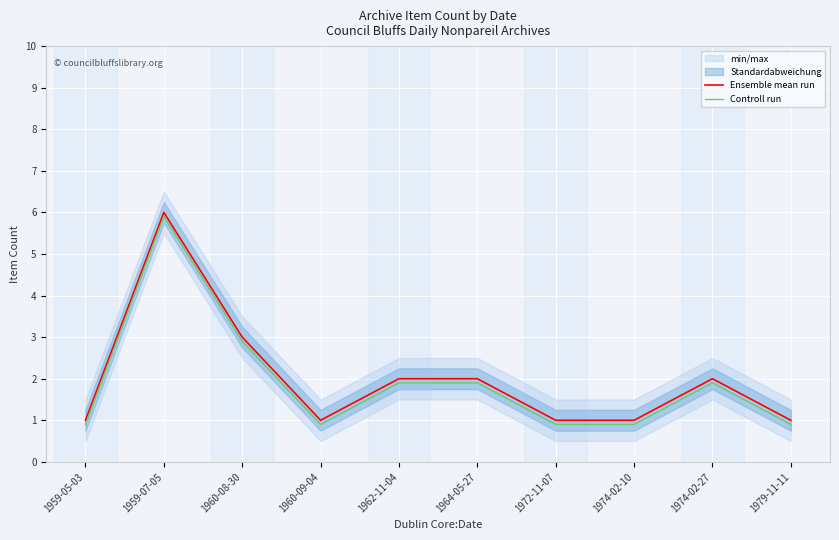

At which category is the sum across all series the highest?

1959-07-05